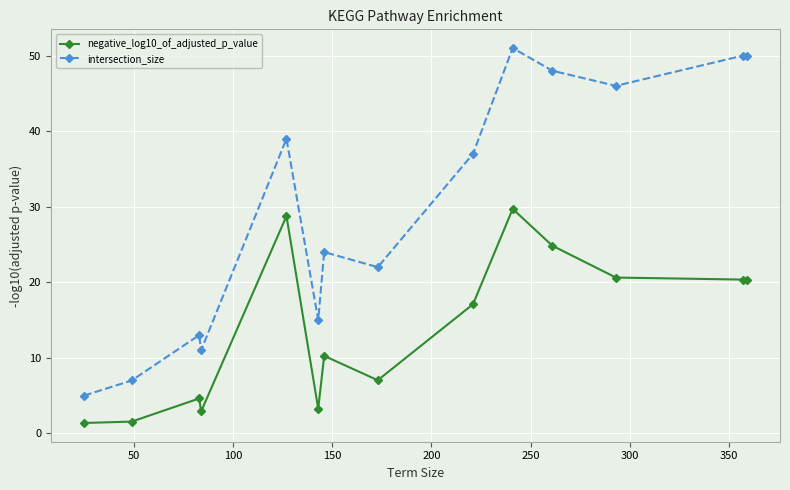

How many lines are shown in the chart?

2